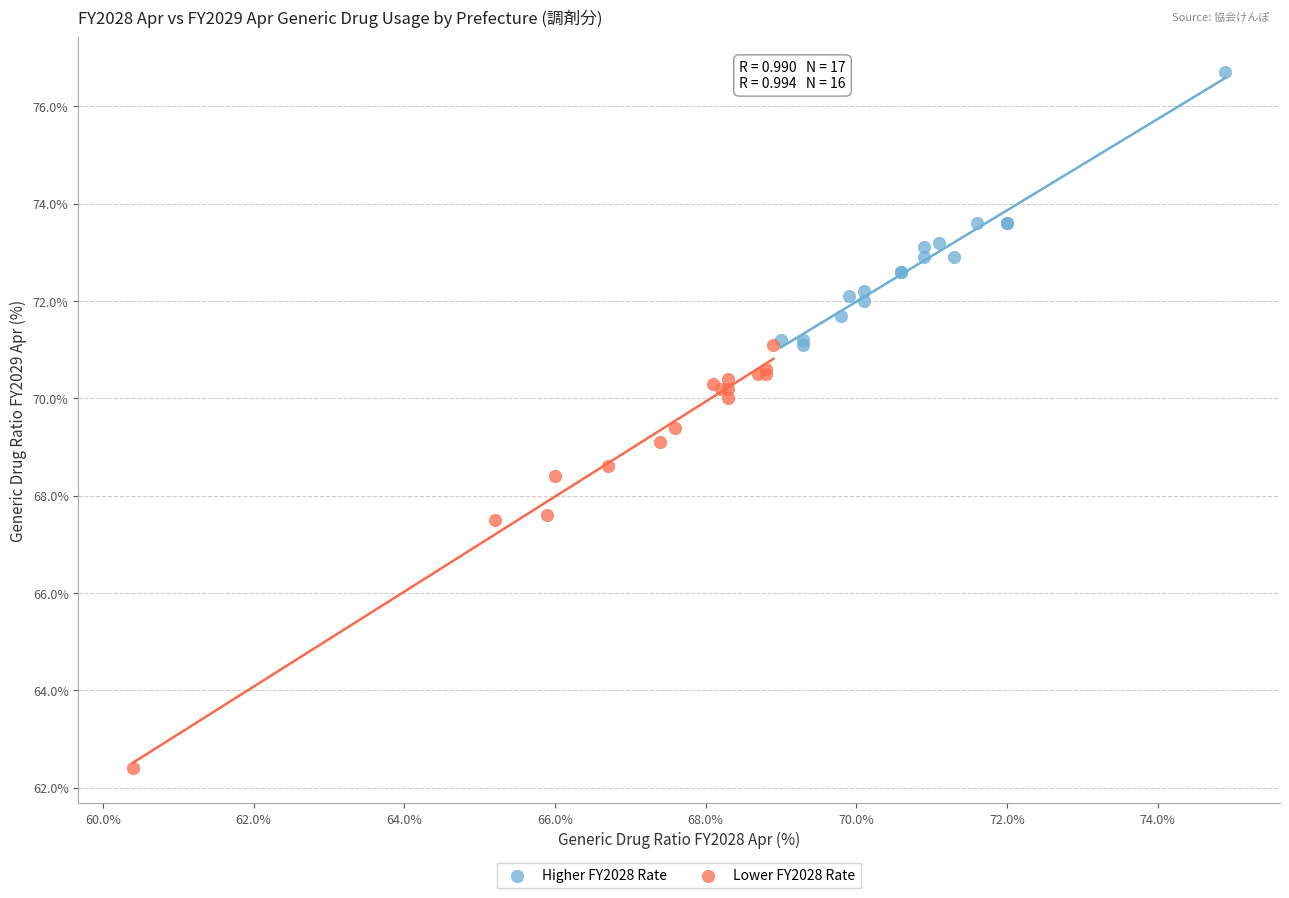

Which series reaches the maximum Y coordinate?

Higher FY2028 Rate